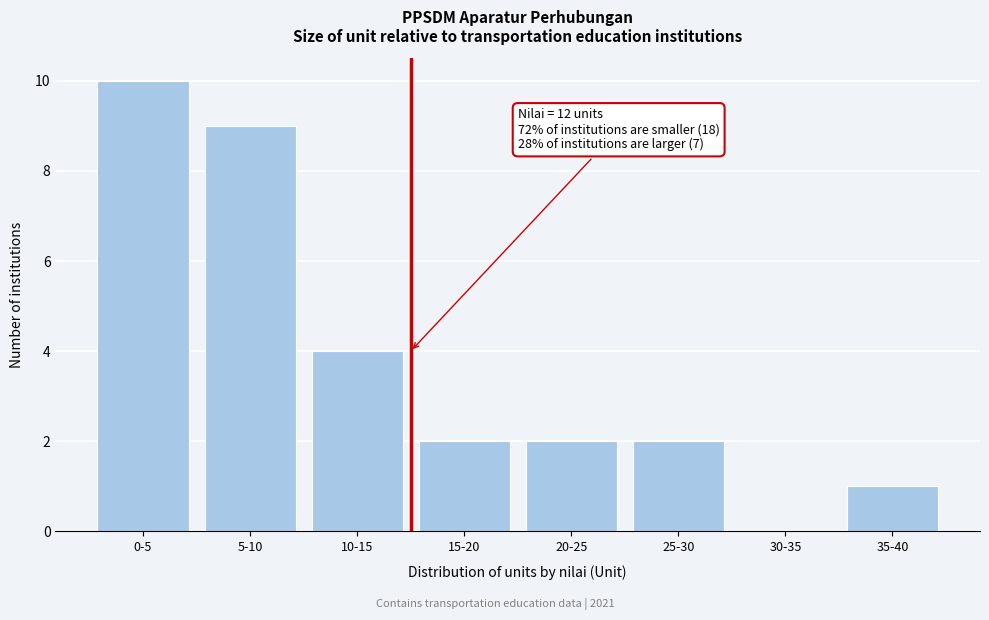

Reading right to left, extract all data points from this chart.

35-40=1	30-35=0	25-30=2	20-25=2	15-20=2	10-15=4	5-10=9	0-5=10